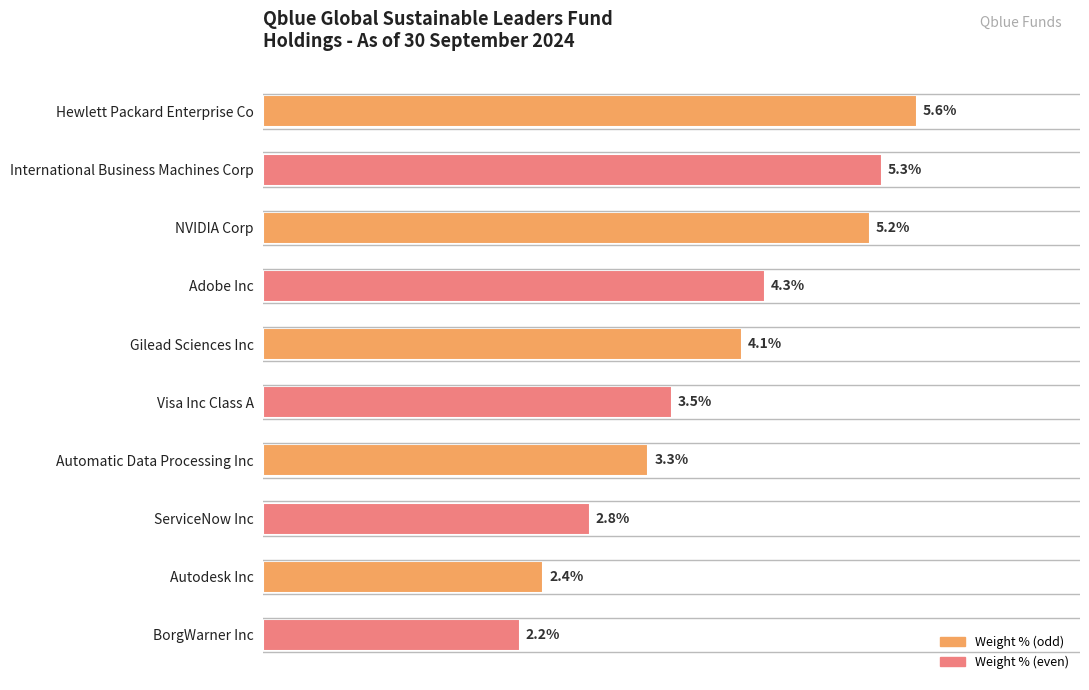

At which label is the value closest to 3?

ServiceNow Inc